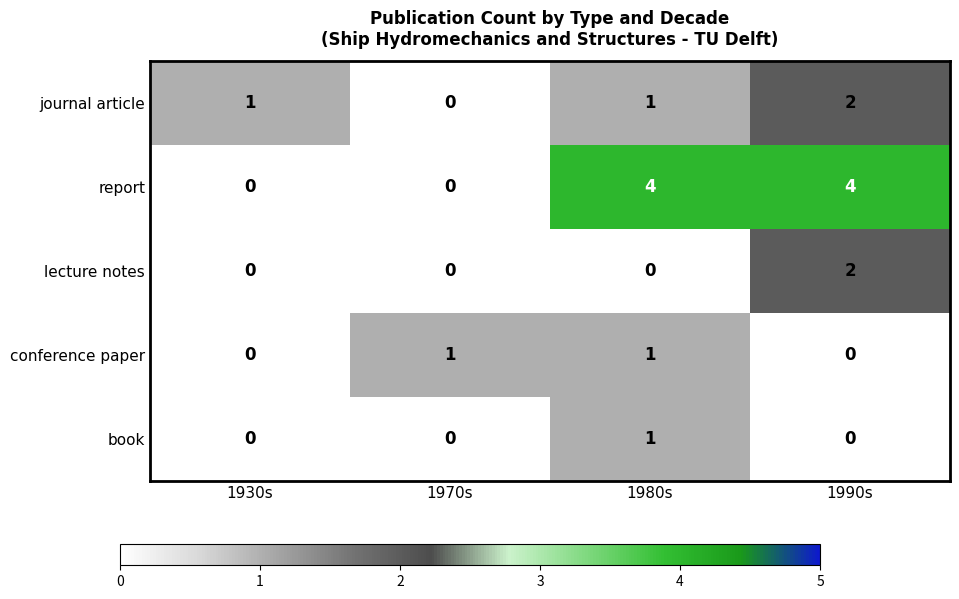

Count the report values in the range 0 to 4.

4